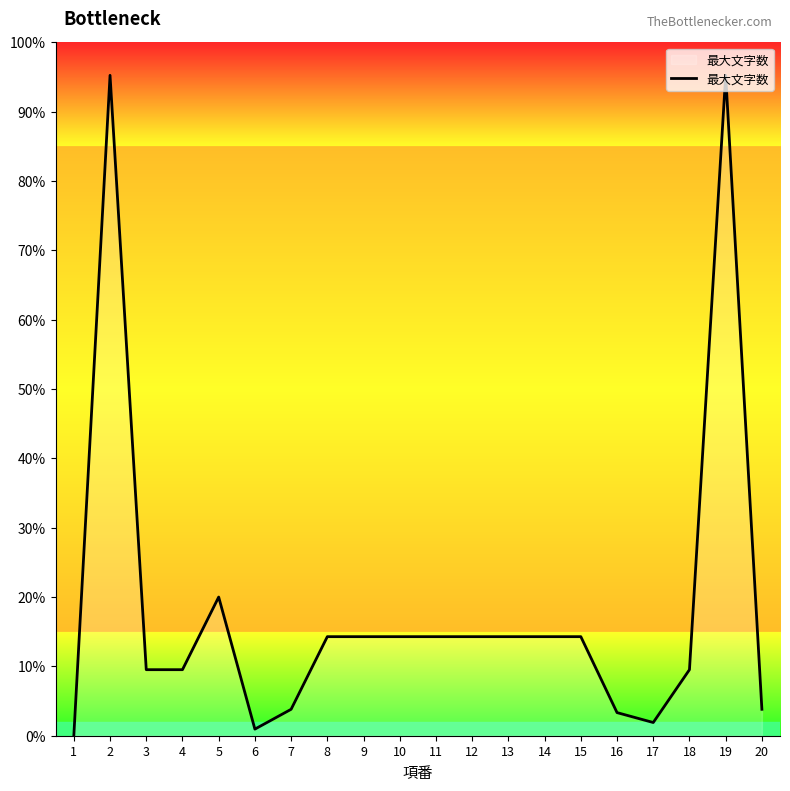

Does the chart display data point markers on the line(s)?

No